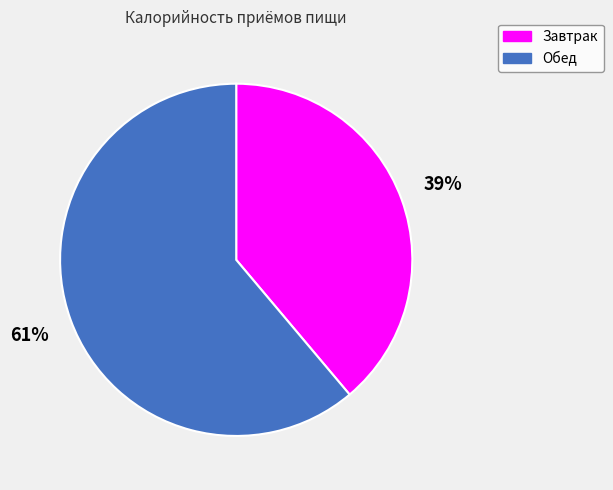

Does Завтрак account for over 50% of the chart?

No